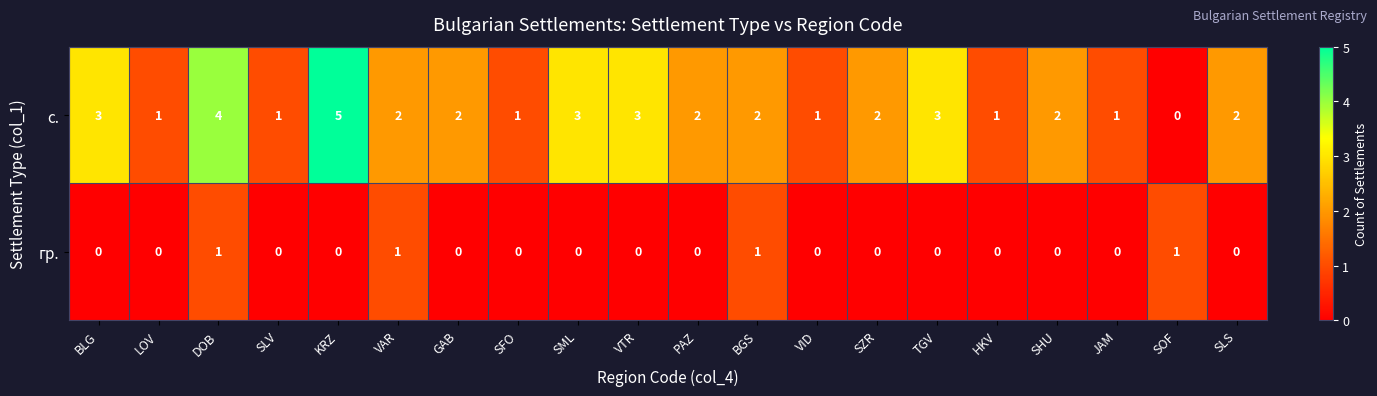

What is the total value across all series at SZR?

2